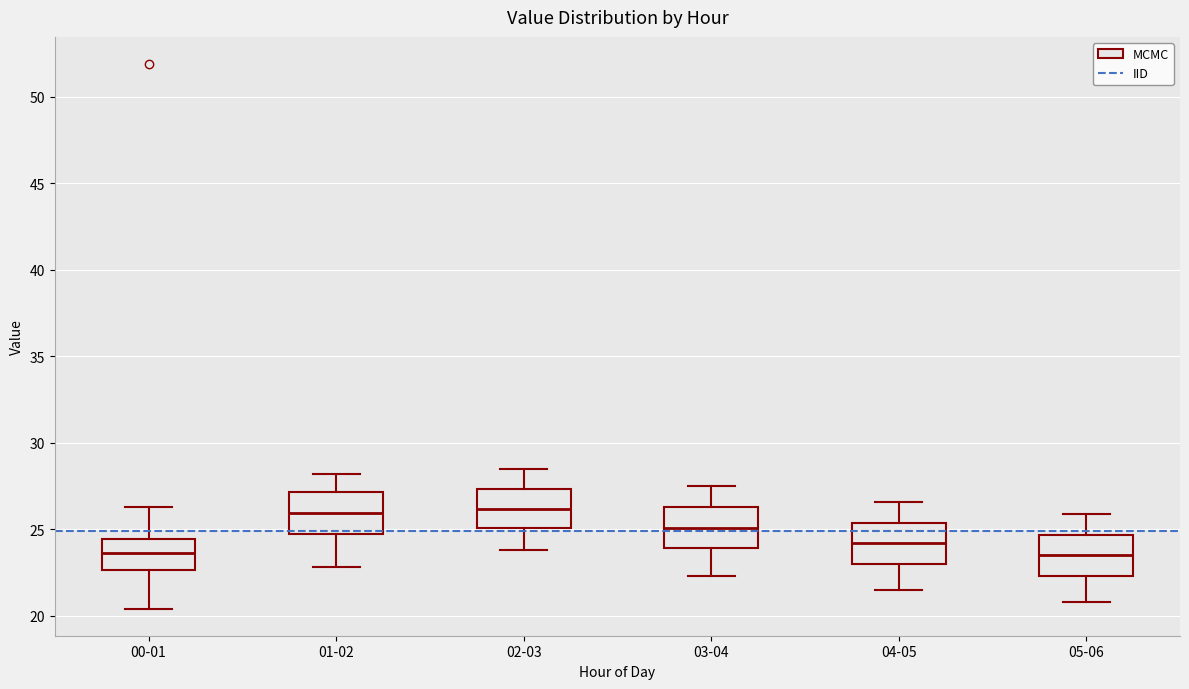

Reading left to right, read every box against the y-axis: the position of its median line, the range the box covers, and the ends of its whiskers. The values are not printed on the chart, so give them approximately, as read against the axis.

00-01: median 23.5, box 22.5 to 24.5, whiskers 20.5 to 26.5
01-02: median 26.0, box 24.5 to 27.0, whiskers 23.0 to 28.0
02-03: median 26.0, box 25.0 to 27.5, whiskers 24.0 to 28.5
03-04: median 25.0, box 24.0 to 26.5, whiskers 22.5 to 27.5
04-05: median 24.0, box 23.0 to 25.5, whiskers 21.5 to 26.5
05-06: median 23.5, box 22.5 to 24.5, whiskers 21.0 to 26.0